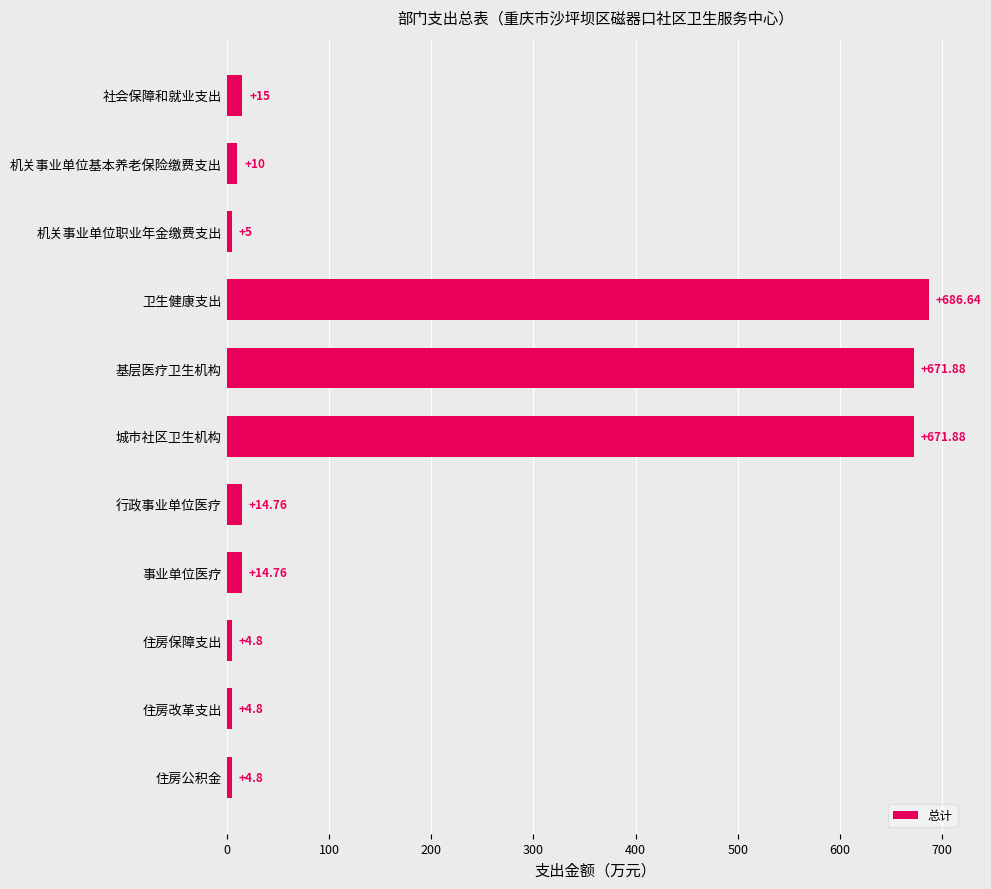

Which category has the highest value across all series?

卫生健康支出